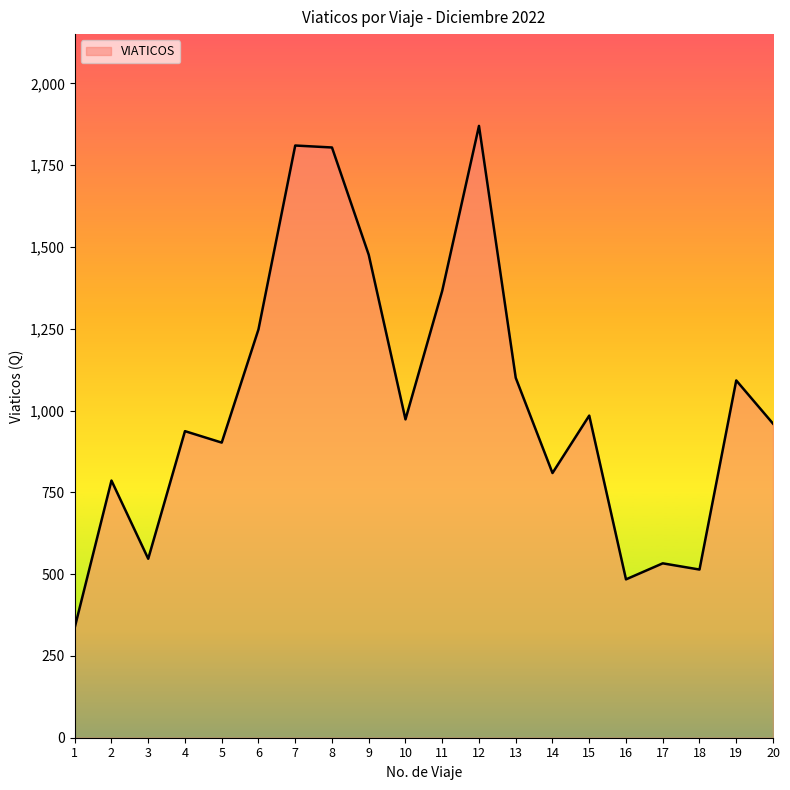

What is the sum of all values?

20532.2